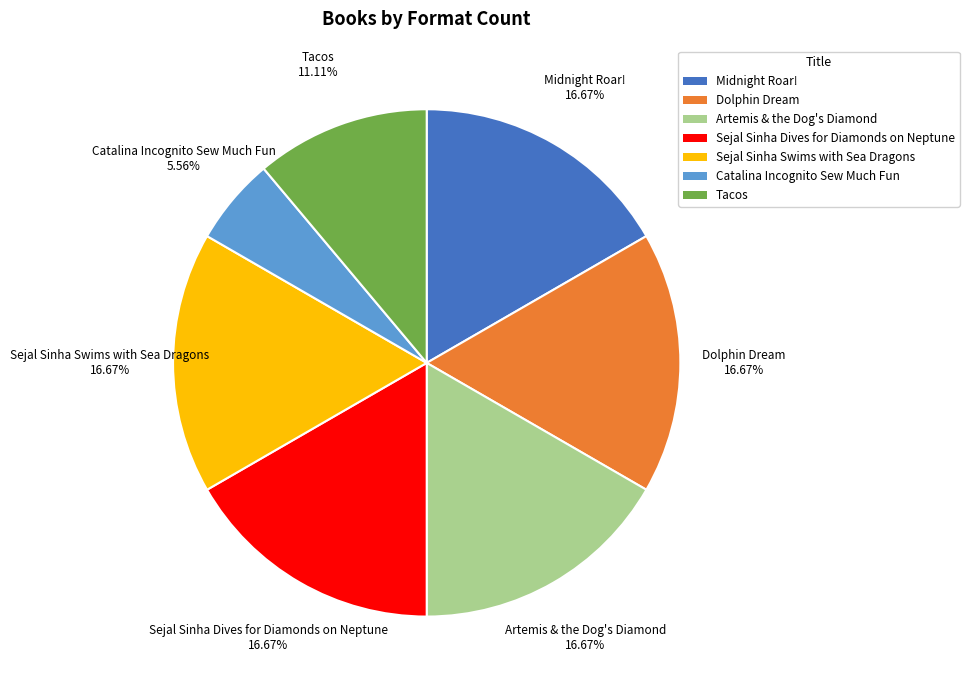

Is there a majority slice in this chart?

No